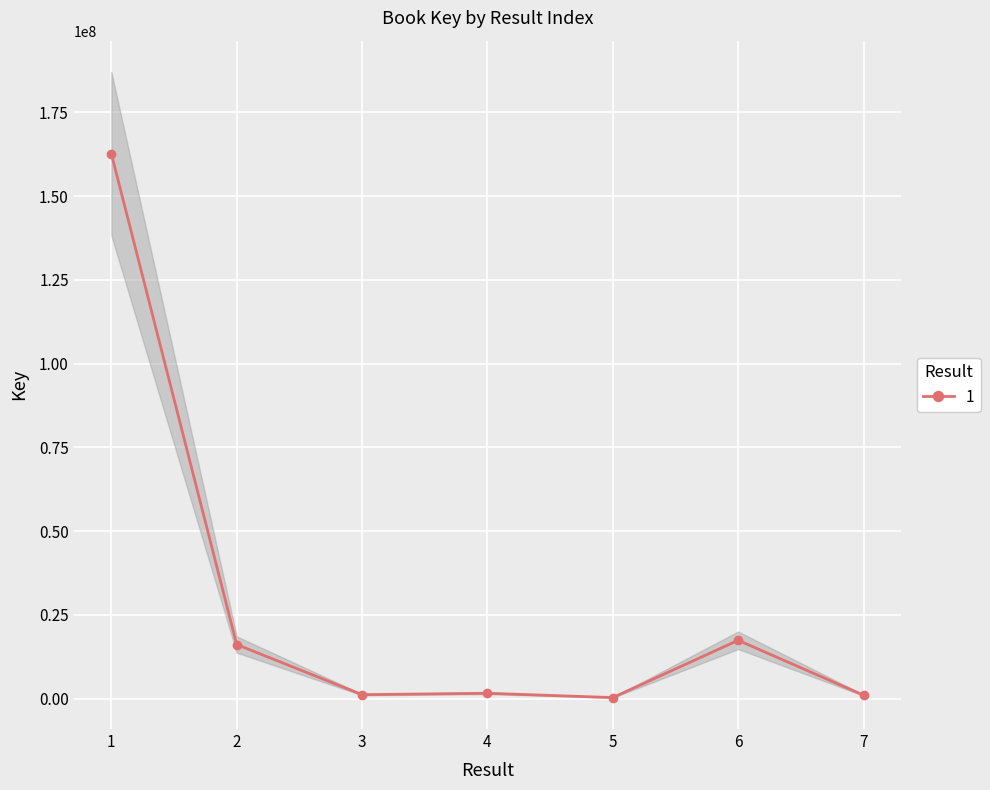

The chart shows a value of 162678634 at 0. True or false?

True